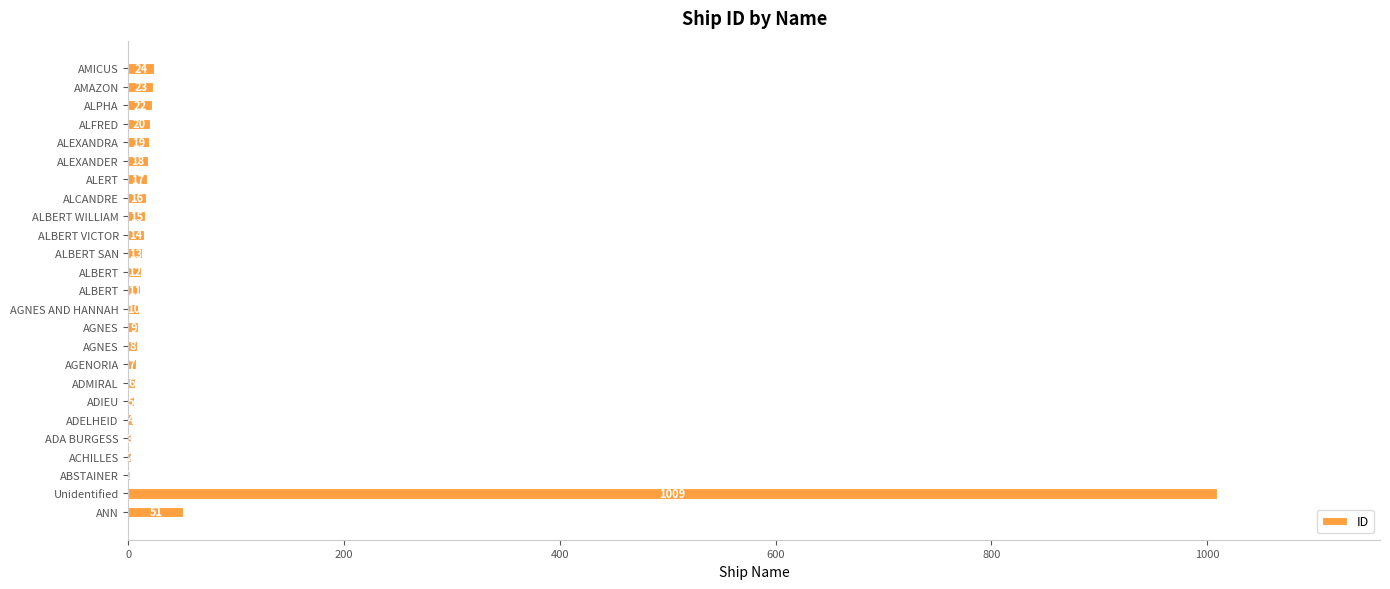

At which category does the chart reach its peak across all series?

Unidentified